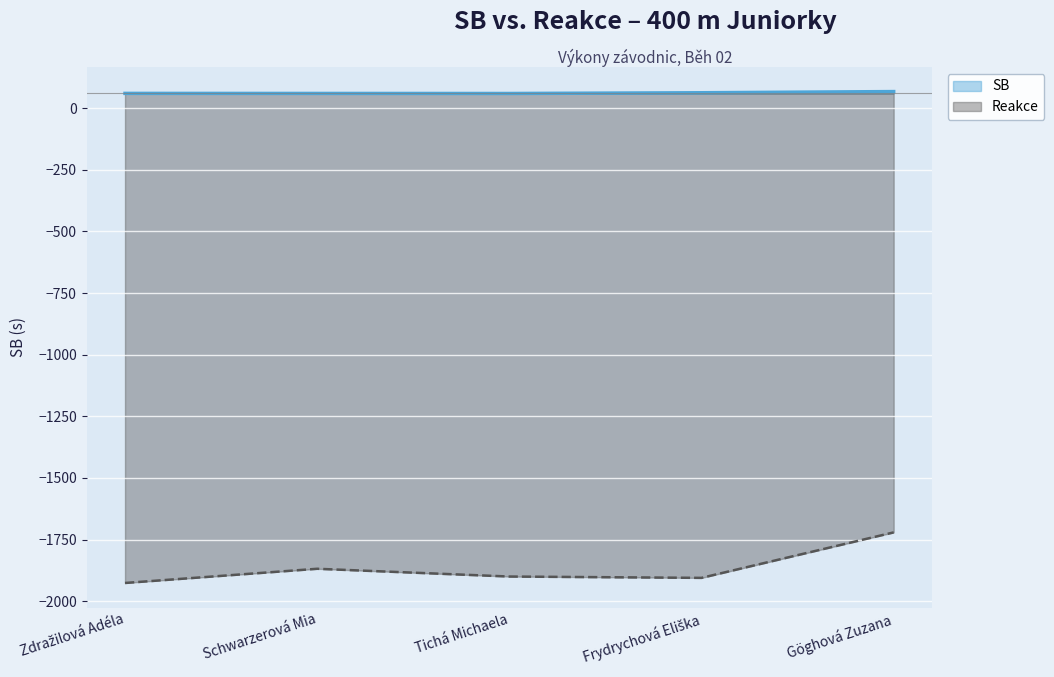

At how many categories does at least one series exceed -737?

5